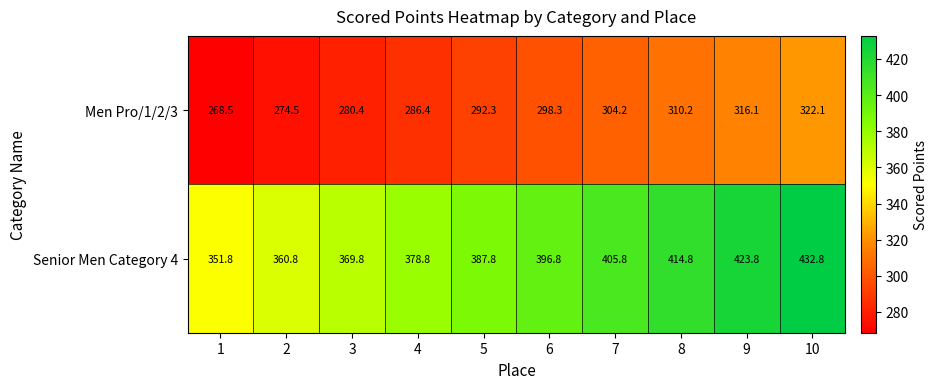

Rank the series by their average value, from lowest to highest.

Men Pro/1/2/3, Senior Men Category 4